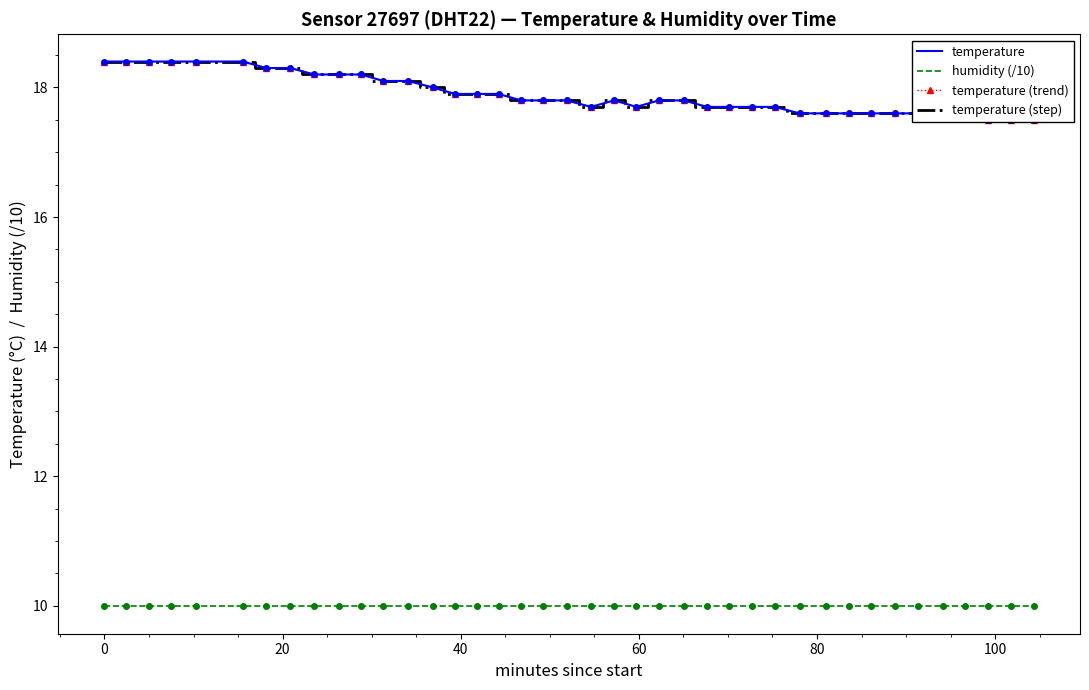

How many data points does each series have?

40